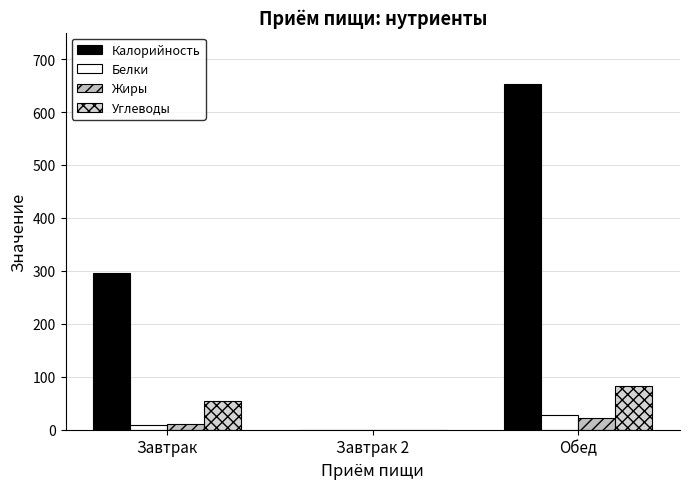

Reading left to right, what are all the values shown in this chart?

Калорийность: Завтрак=296	Завтрак 2=0	Обед=653
Белки: Завтрак=9	Завтрак 2=0	Обед=28
Жиры: Завтрак=11	Завтрак 2=0	Обед=22
Углеводы: Завтрак=55	Завтрак 2=0	Обед=82